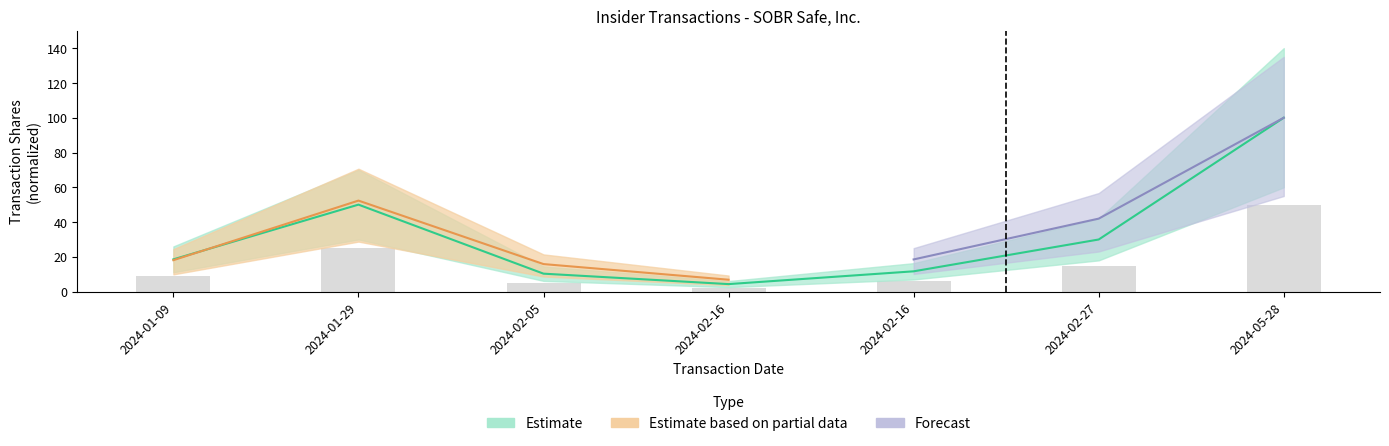

What is the difference between the maximum and minimum values in the transactionShares series?

95.6